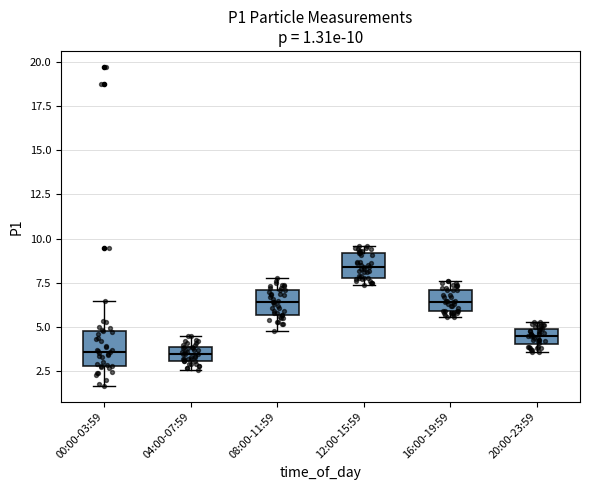

Which box is the tallest, from its lower edge to its upper edge?

00:00-03:59